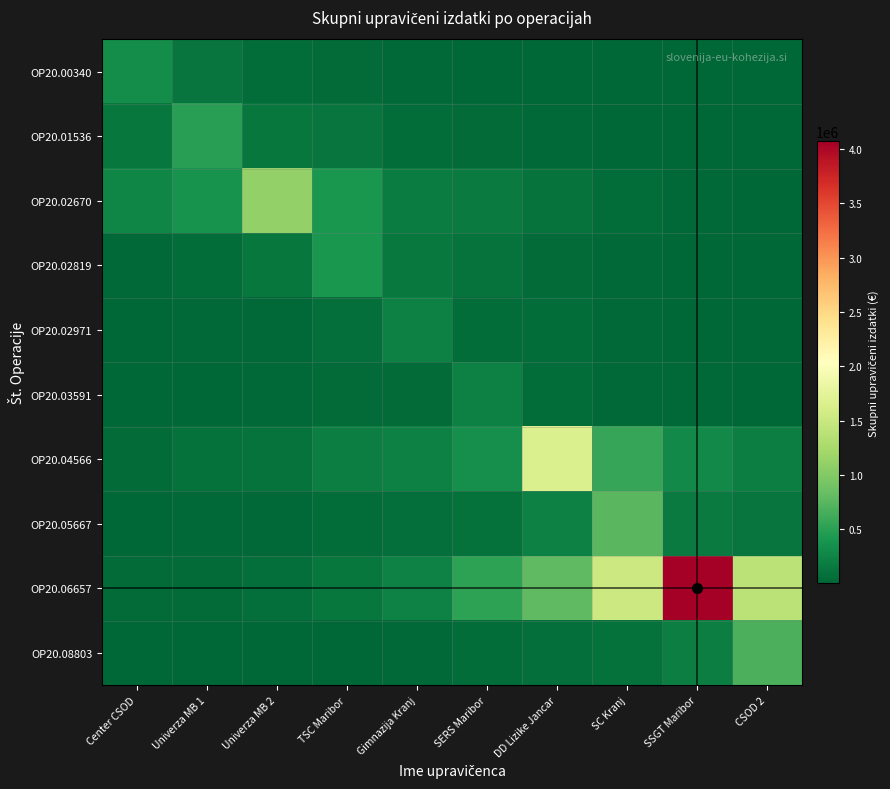

What is the total value across all series at DD Lizike Jancar?

2986202.8